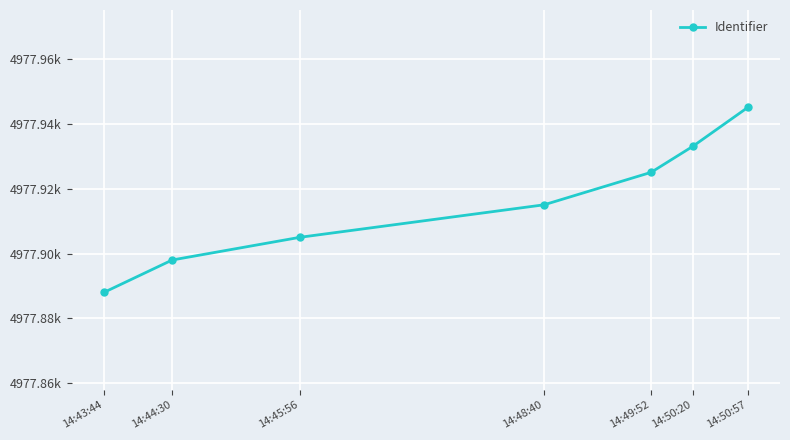

What is the value of the 1st point from the left?

4977888